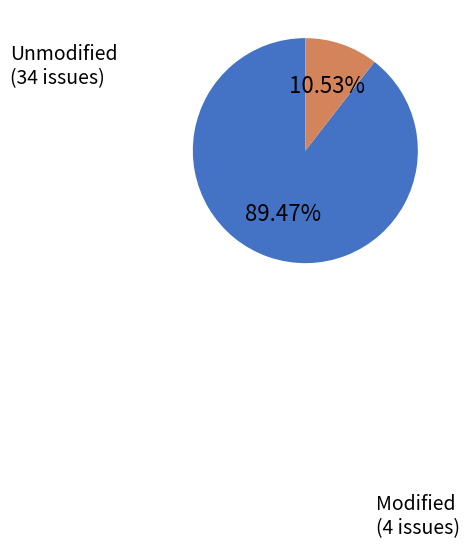

To the nearest percent, what is the difference between the largest and smallest slice percentages?

79%